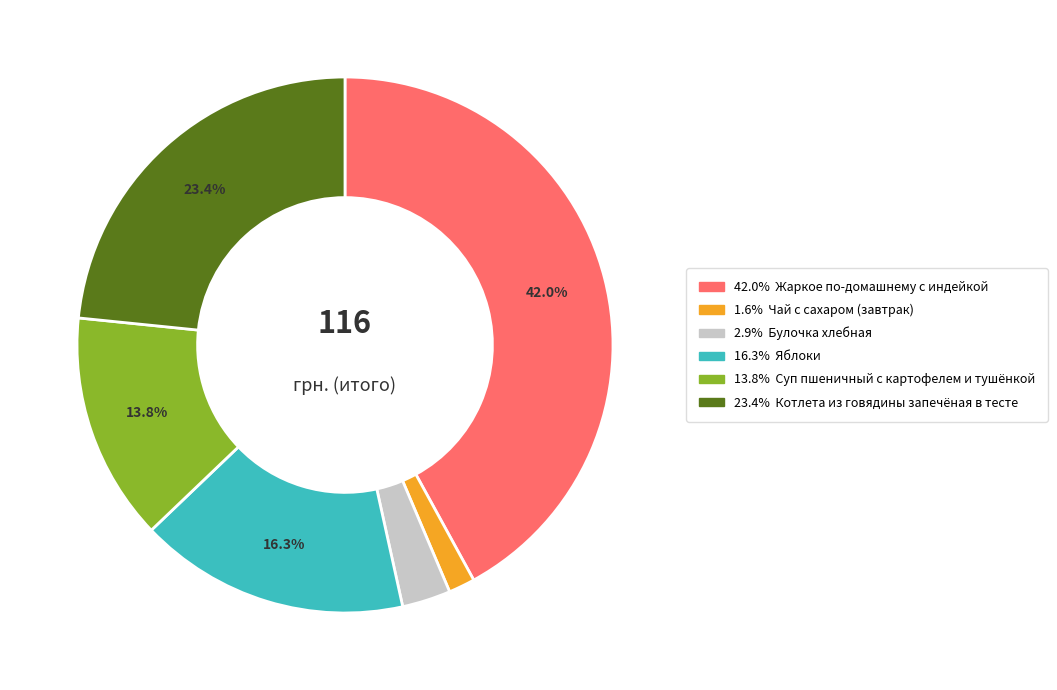

Is there a majority slice in this chart?

No